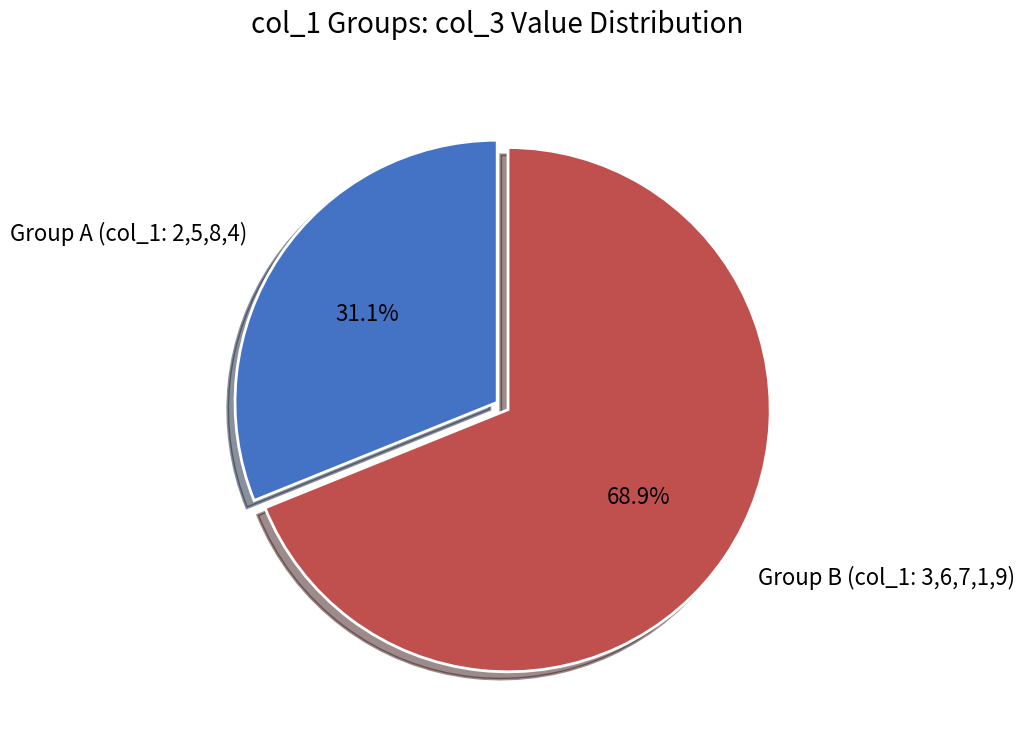

Which has a higher value, Group B (col_1: 3,6,7,1,9) or Group A (col_1: 2,5,8,4)?

Group B (col_1: 3,6,7,1,9)